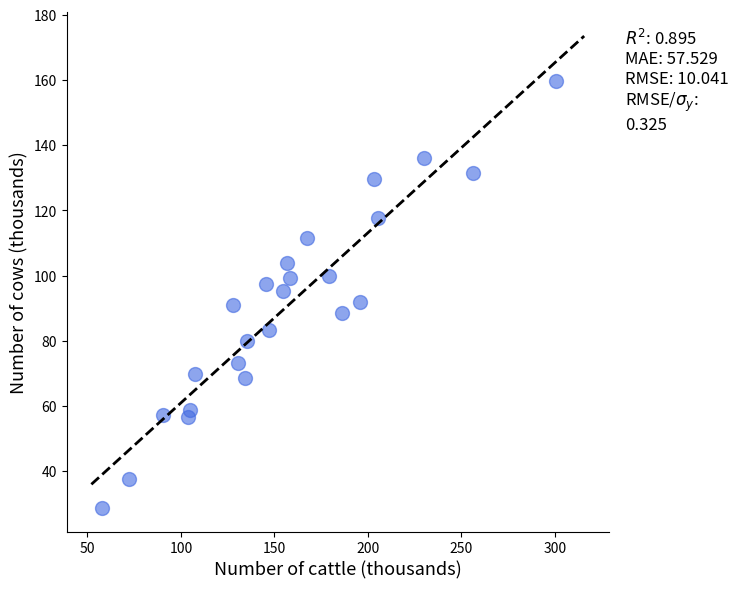

What is the range of Y values (max minus min)?

131.1